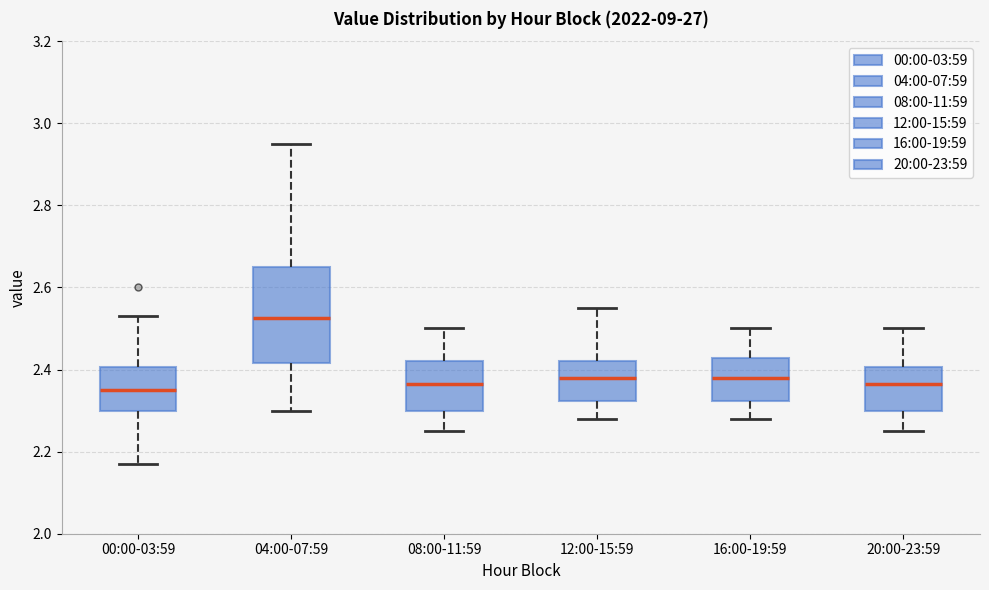

Reading left to right, read every box against the y-axis: the position of its median line, the range the box covers, and the ends of its whiskers. The values are not printed on the chart, so give them approximately, as read against the axis.

00:00-03:59: median 2.36, box 2.30 to 2.40, whiskers 2.18 to 2.54
04:00-07:59: median 2.52, box 2.42 to 2.66, whiskers 2.30 to 2.96
08:00-11:59: median 2.36, box 2.30 to 2.42, whiskers 2.26 to 2.50
12:00-15:59: median 2.38, box 2.32 to 2.42, whiskers 2.28 to 2.56
16:00-19:59: median 2.38, box 2.32 to 2.42, whiskers 2.28 to 2.50
20:00-23:59: median 2.36, box 2.30 to 2.40, whiskers 2.26 to 2.50